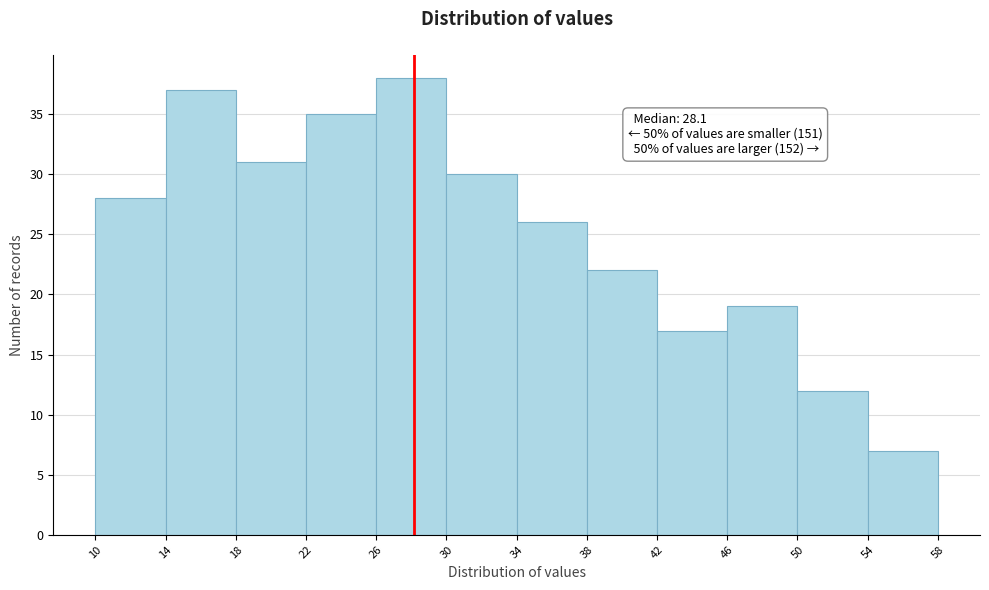

Which range on the x-axis has the tallest bar?

26 to 30